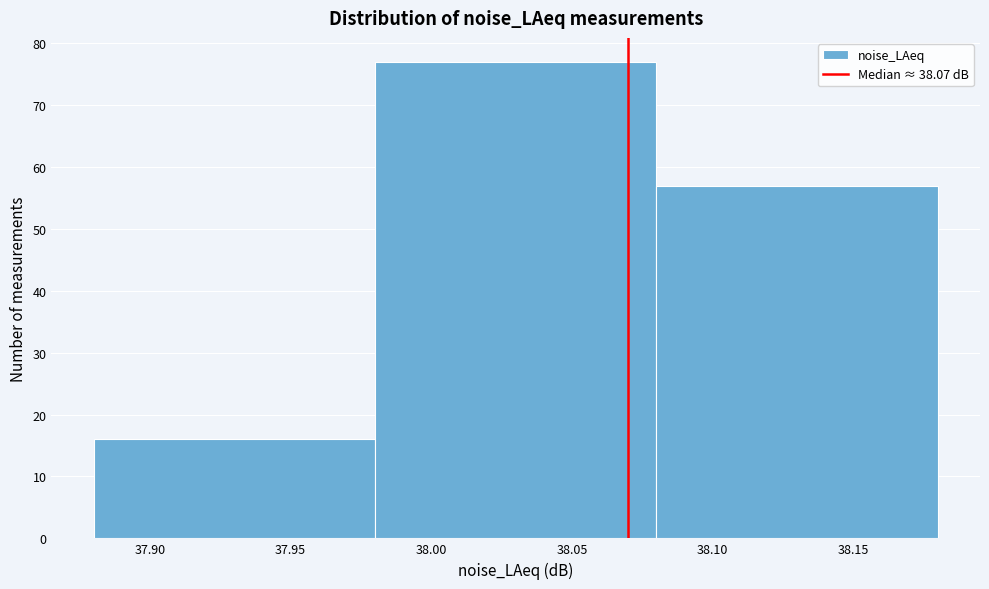

What is the height of the bar covering 38.08 to 38.18 on the x-axis? The values are not printed on the chart, so give them approximately, as read against the axis.

57